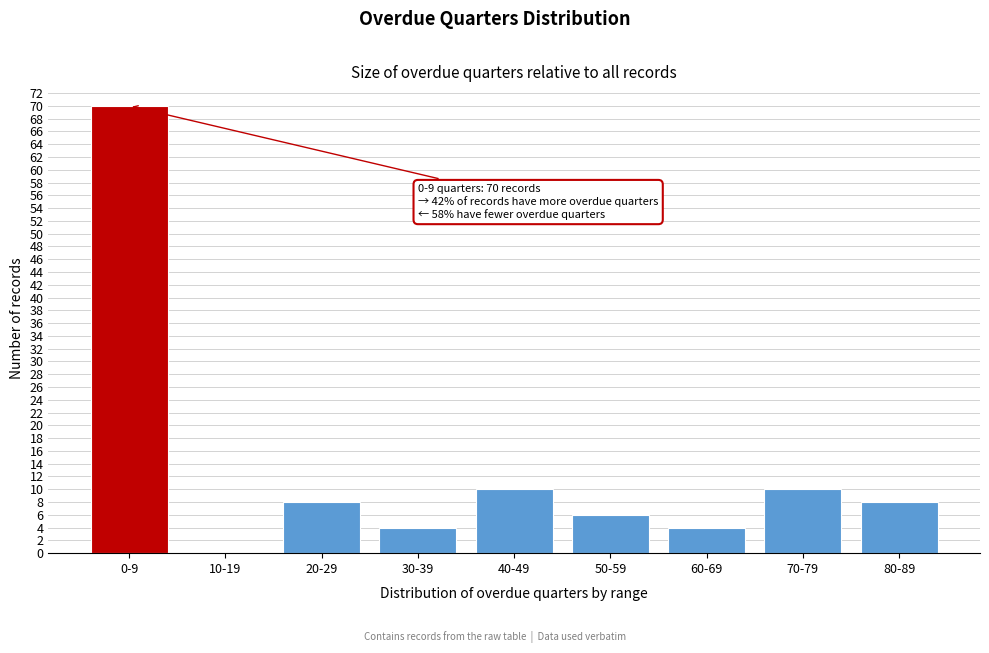

Reading right to left, what are all the values shown in this chart?

80-89=8	70-79=10	60-69=4	50-59=6	40-49=10	30-39=4	20-29=8	10-19=0	0-9=70